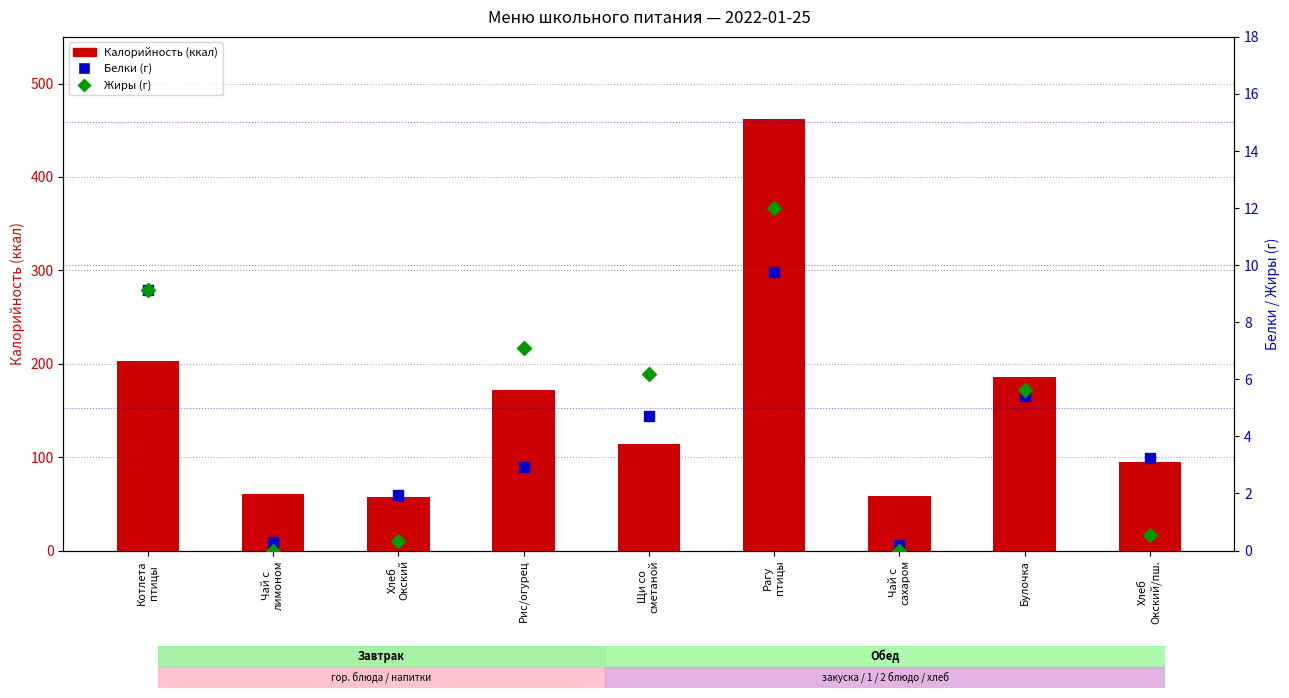

Is it true that Белки (г) equals 3.2 at Хлеб
Окский/пш.?

True